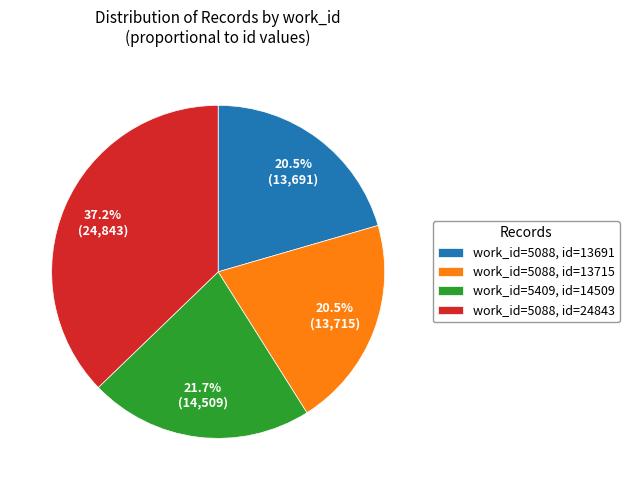

How many slices are in this pie chart?

4